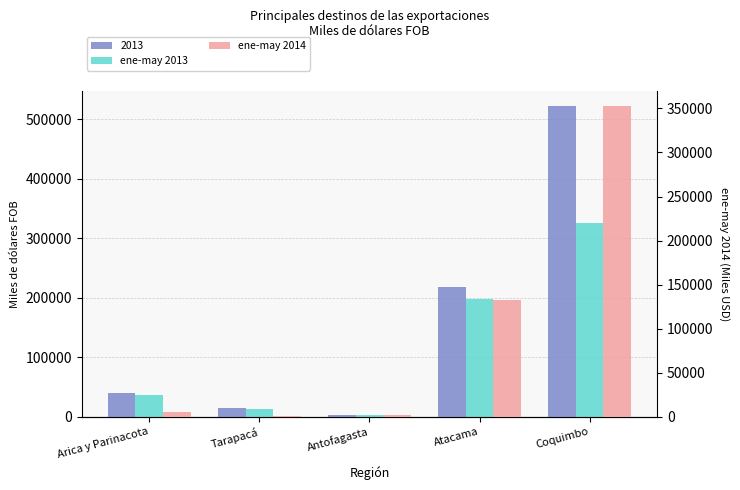

Reading left to right, what are all the values shown in this chart?

ene-may 2013: Arica y Parinacota=36545.4	Tarapacá=13404.6	Antofagasta=2420.4	Atacama=197155.1	Coquimbo=325472.0
ene-may 2014: Arica y Parinacota=5288.3	Tarapacá=1555.3	Antofagasta=1750.8	Atacama=132828.4	Coquimbo=352626.1